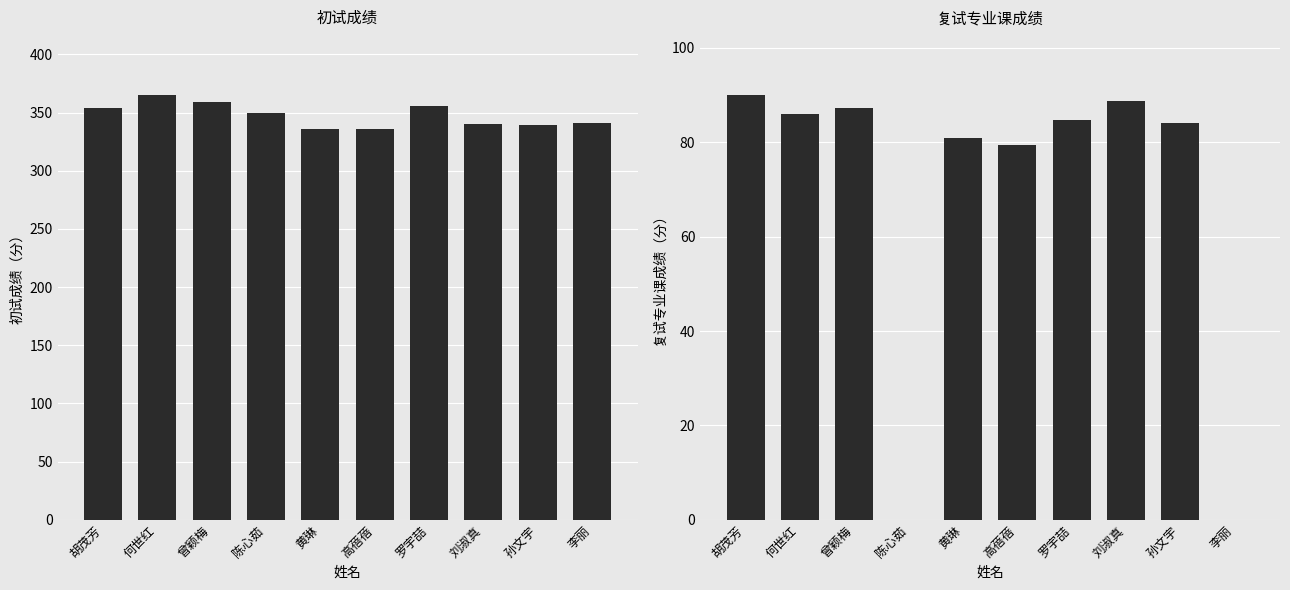

What is the total value across all series at 高蓓蓓?

415.4